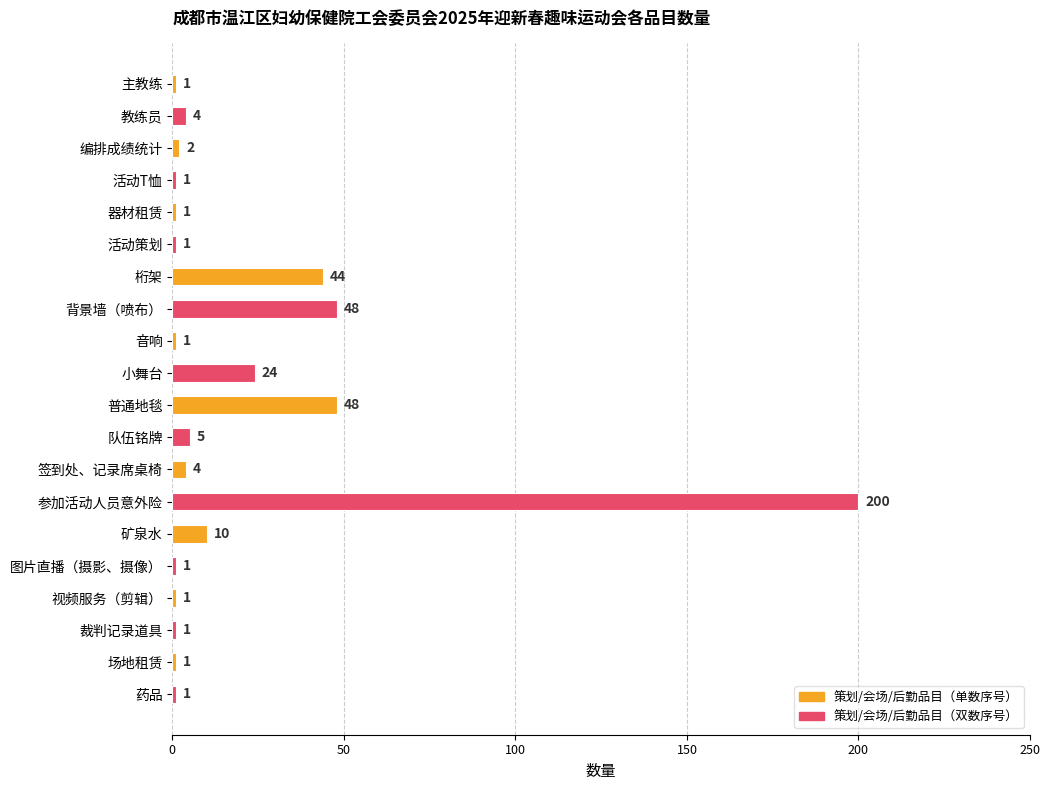

How many bars are there in total?

20